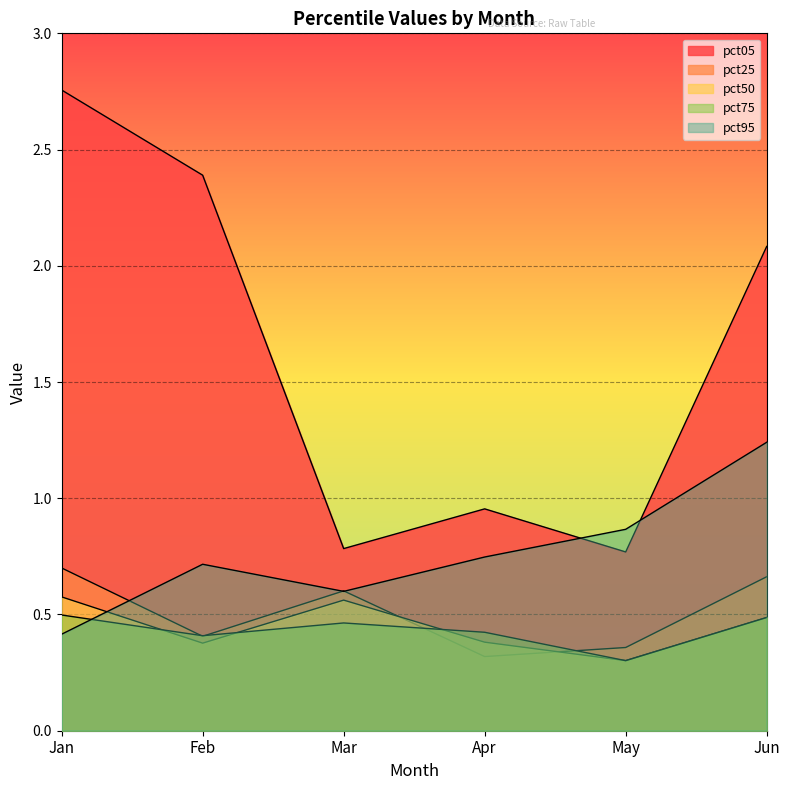

At which category does the chart reach its peak across all series?

Jan